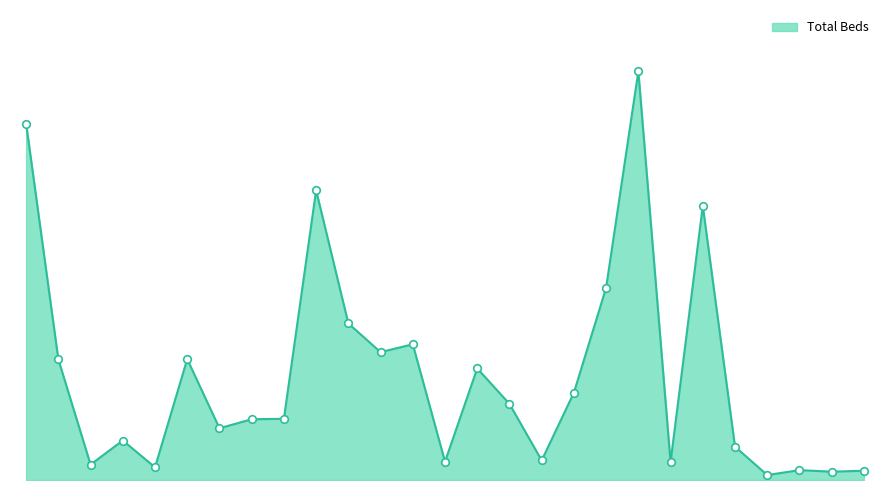

Is this an area chart (filled region under the line)?

Yes